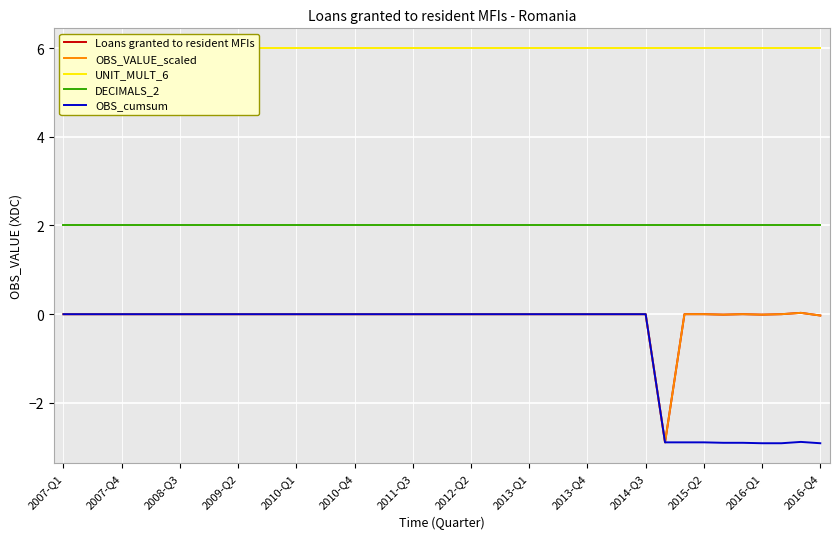

How many data points in OBS_cumsum are less than 0?

9